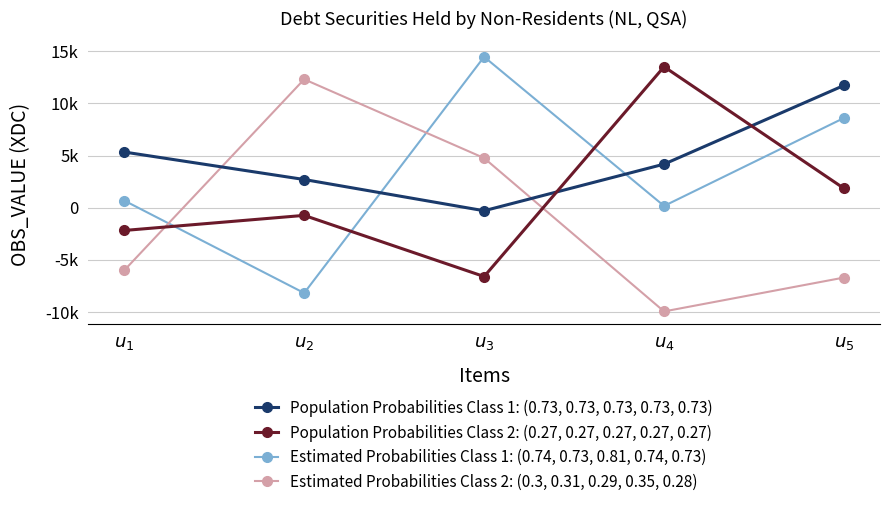

Which series has the largest total across all categories?

Population Probabilities Class 1: (0.73, 0.73, 0.73, 0.73, 0.73)